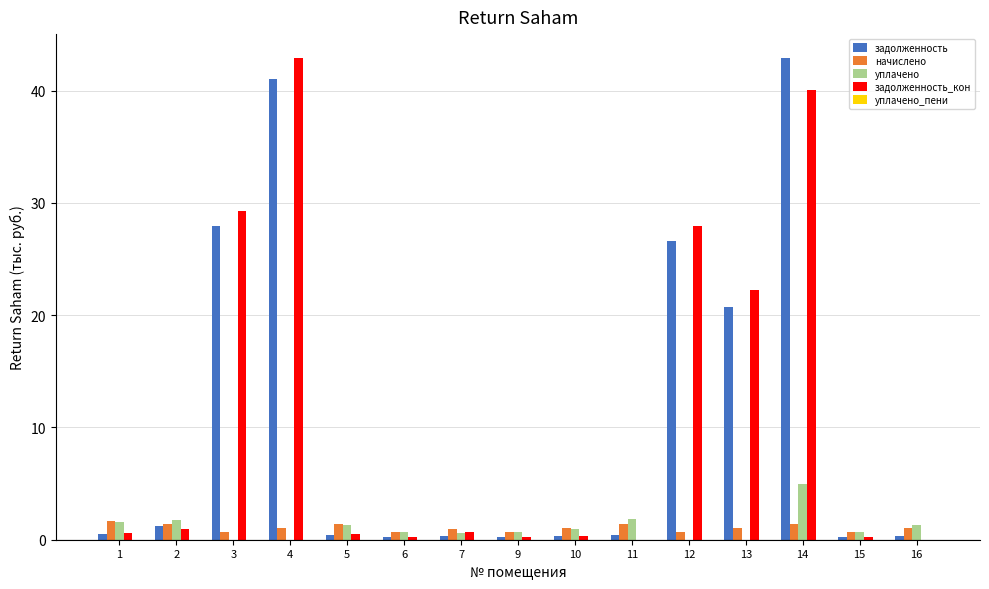

What is the sum of all уплачено values?

16.4